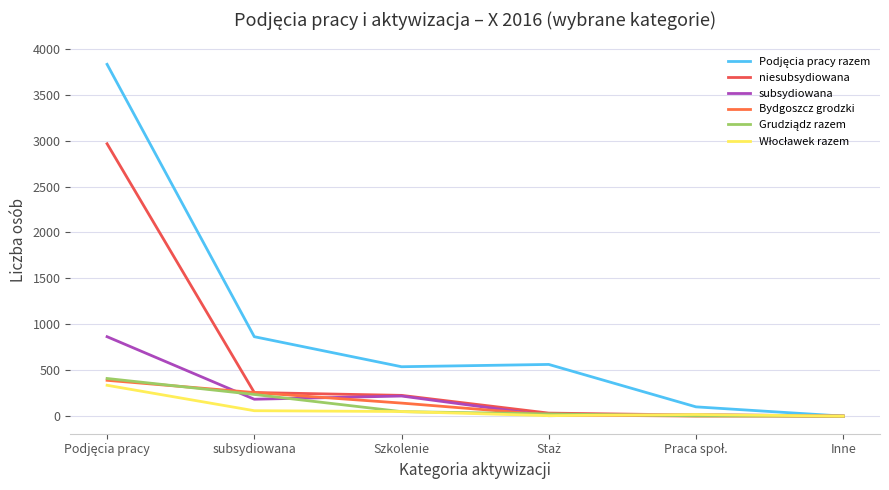

Reading left to right, list all the values displayed in this chart.

Podjęcia pracy razem: 3831	865	538	563	101	0
niesubsydiowana: 2966	257	226	33	12	0
subsydiowana: 865	184	219	5	18	0
Bydgoszcz grodzki: 390	257	142	14	0	0
Grudziądz razem: 410	236	49	24	3	0
Włocławek razem: 336	59	50	5	18	0